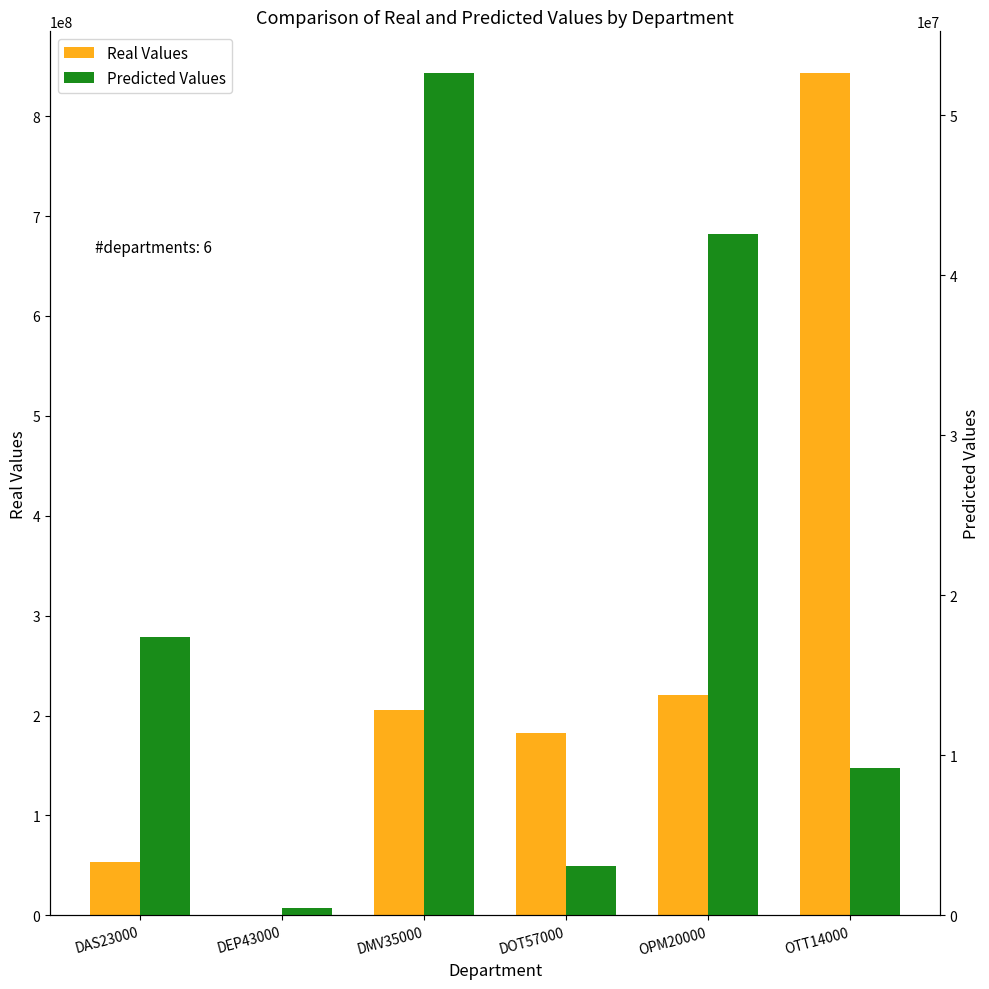

True or false: Predicted Values has a value of 21633503 at DMV35000.

False